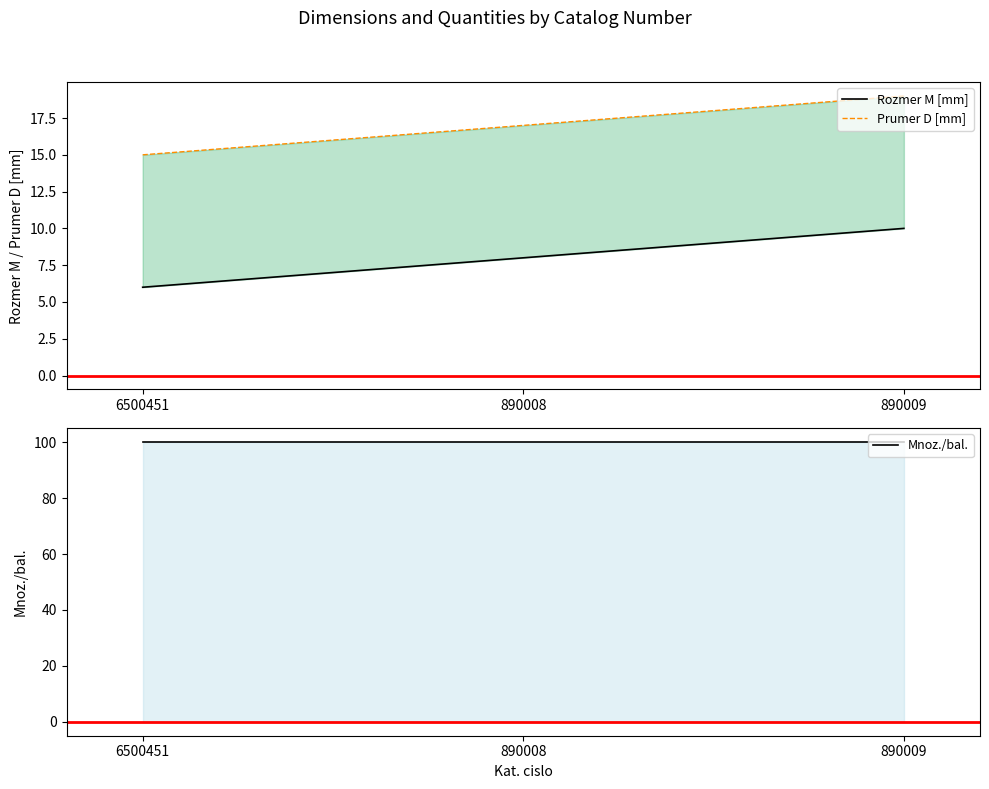

What is the approximate value of Prumer D [mm] at 6500451?

15